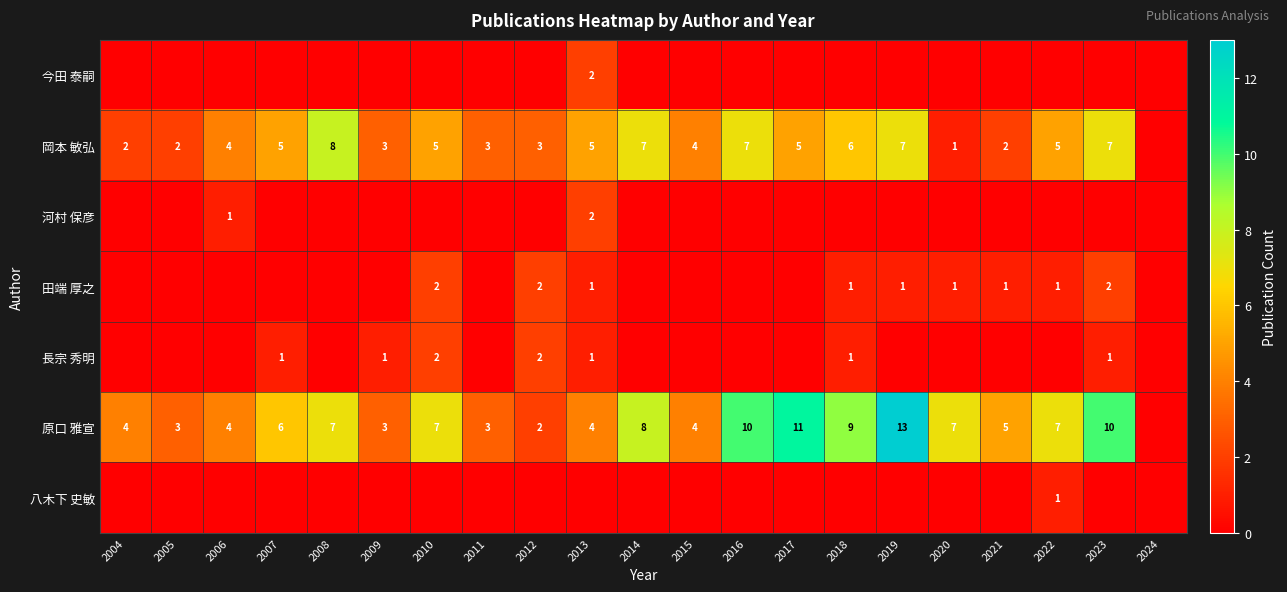

At which category is the sum across all series the highest?

2019